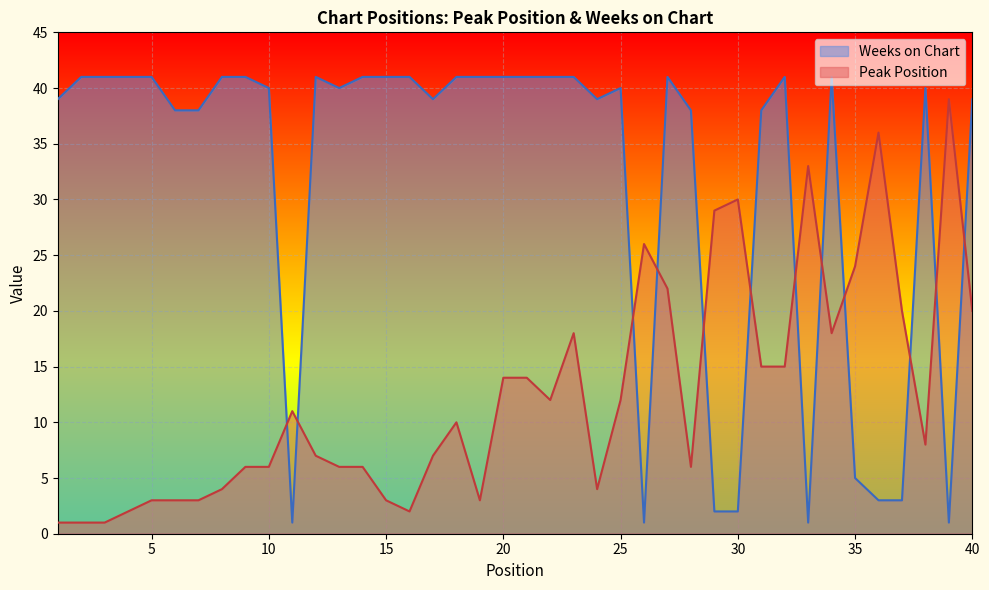

What are all the series names shown in the legend?

Weeks on Chart, Peak Position